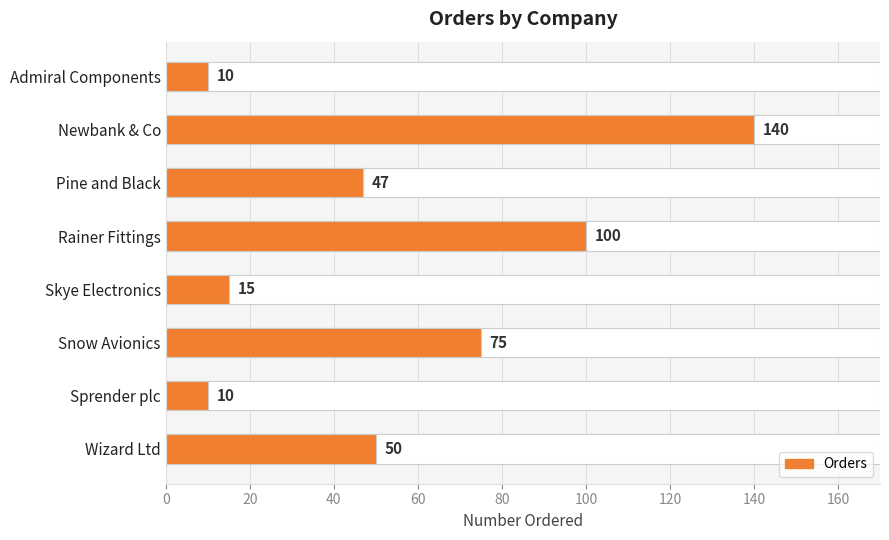

Reading left to right, list all the values displayed in this chart.

10	140	47	100	15	75	10	50